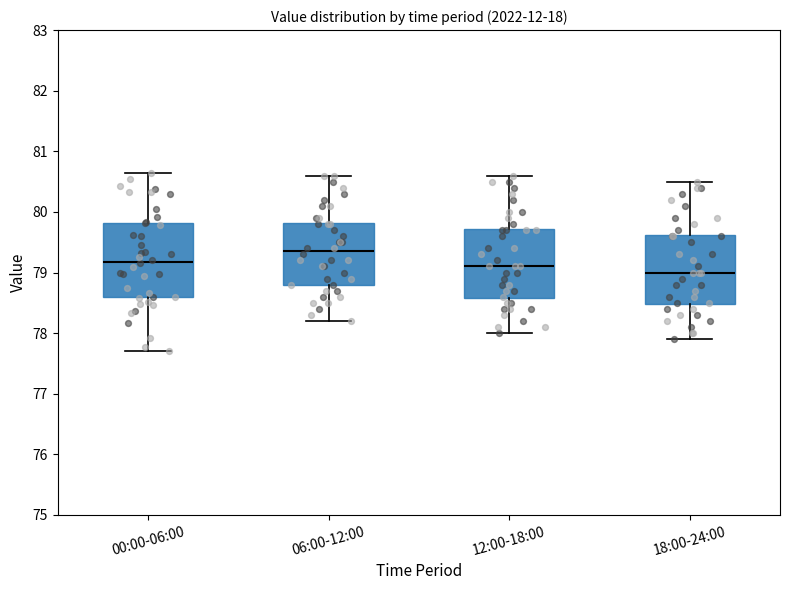

Reading left to right, transcribe this box plot: for each box, give where its median line is, the range the box spans, and where its two whiskers end, as read against the y-axis. The values are not printed on the chart, so give them approximately, as read against the axis.

00:00-06:00: median 79.2, box 78.6 to 79.8, whiskers 77.7 to 80.7
06:00-12:00: median 79.4, box 78.8 to 79.8, whiskers 78.2 to 80.6
12:00-18:00: median 79.1, box 78.6 to 79.7, whiskers 78.0 to 80.6
18:00-24:00: median 79.0, box 78.5 to 79.6, whiskers 77.9 to 80.5